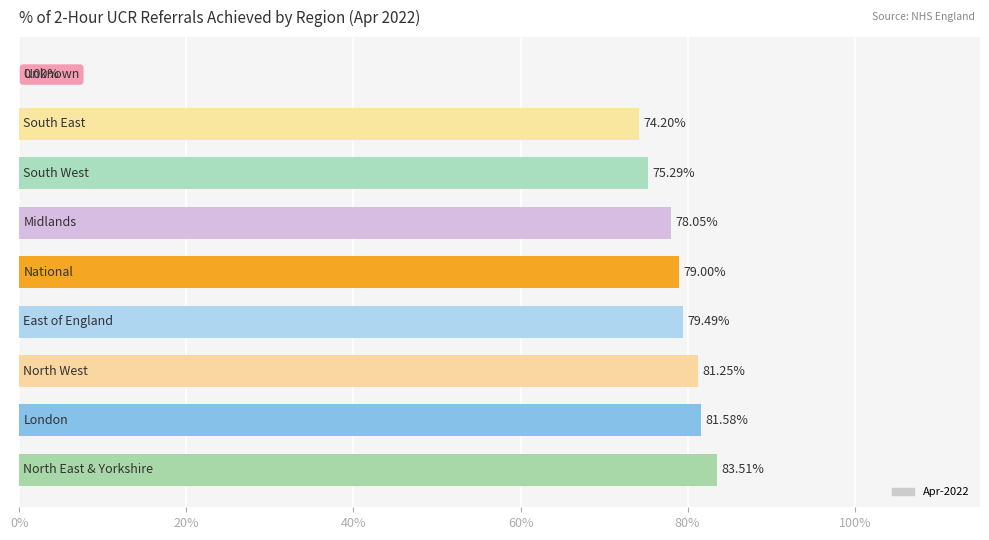

Count the values in the range 0 to 1.

9